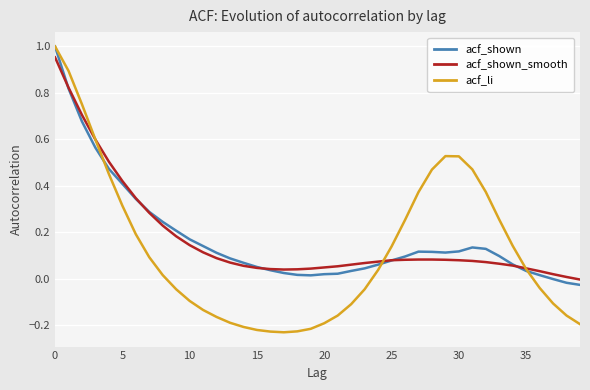

Which series has the largest range (max minus min)?

acf_li